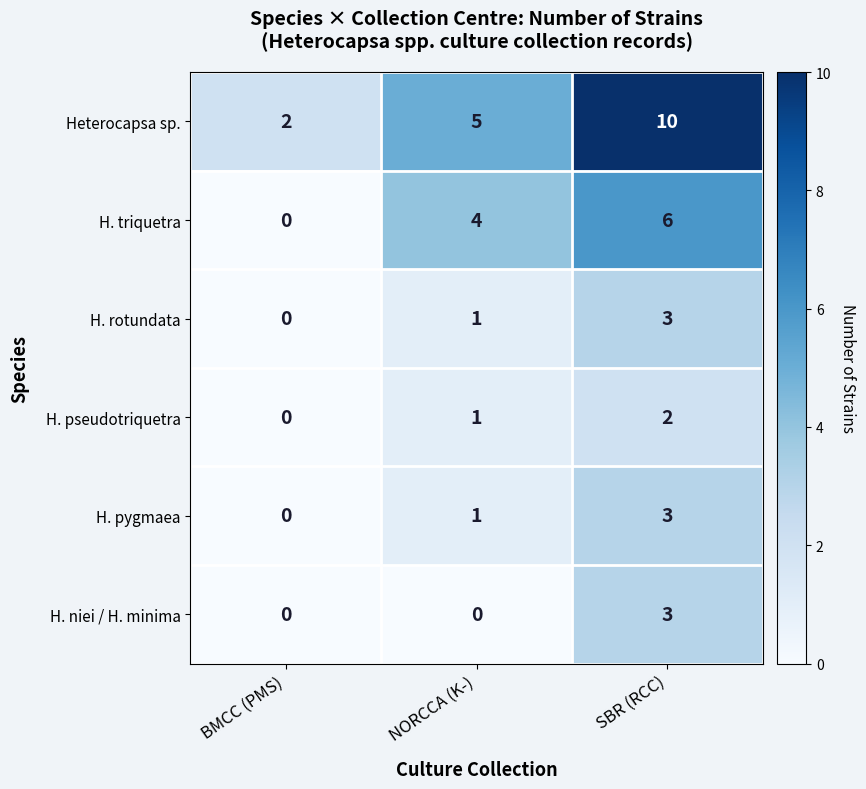

Rank the categories by H. rotundata value from lowest to highest.

BMCC (PMS), NORCCA (K-), SBR (RCC)